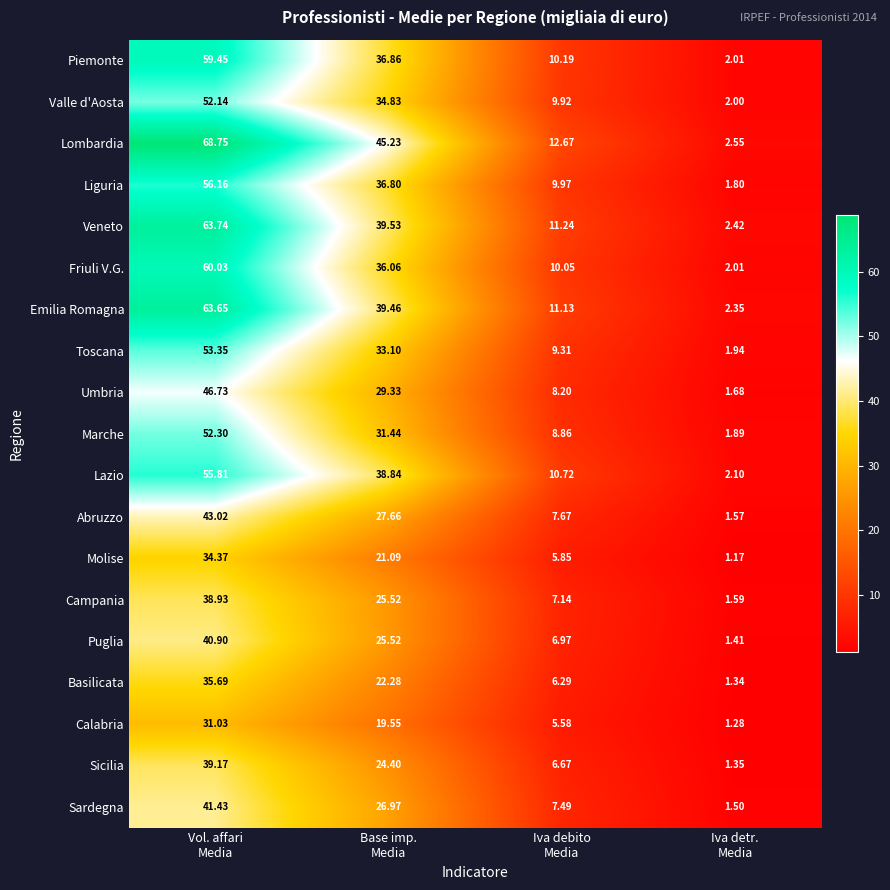

At which category is the sum across all series the highest?

Vol. affari
Media